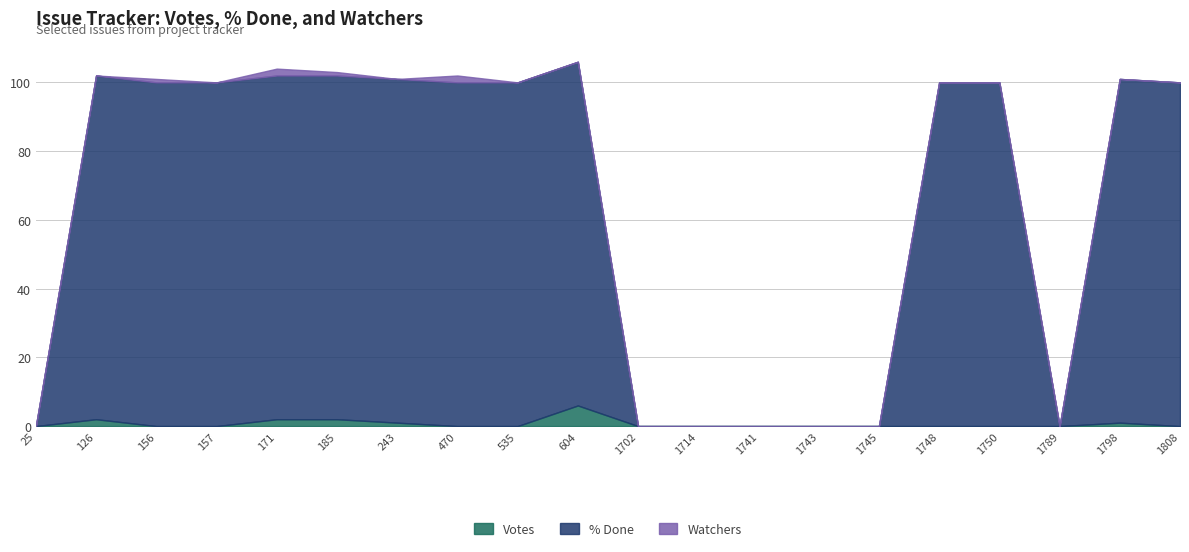

True or false: Votes has more than 1 interior local peaks.

True